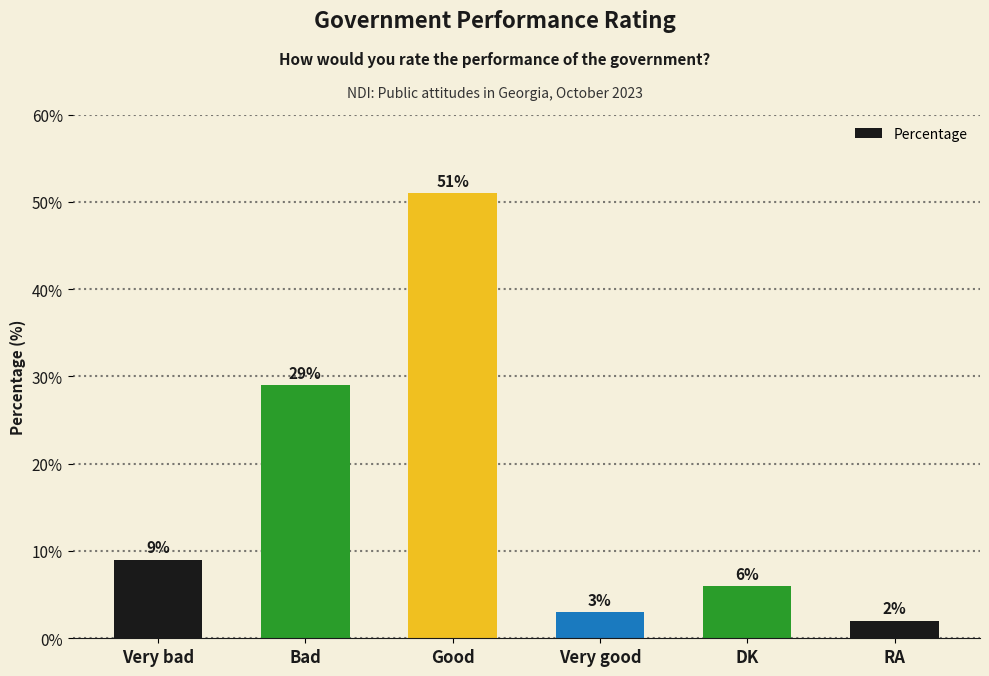

List the labels in order of value, smallest first.

RA, Very good, DK, Very bad, Bad, Good